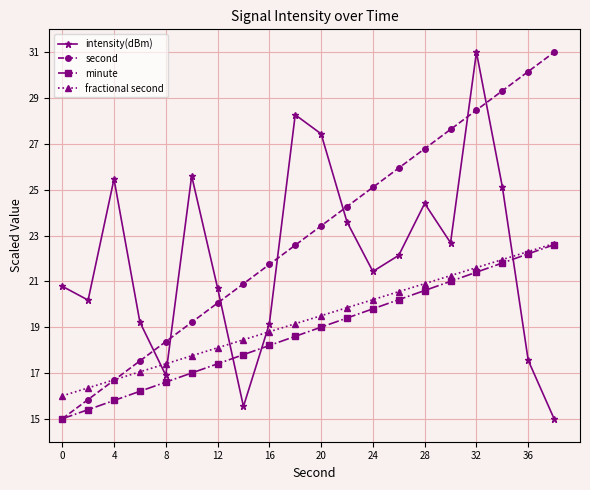

At how many categories does at least one series exceed 24?

13